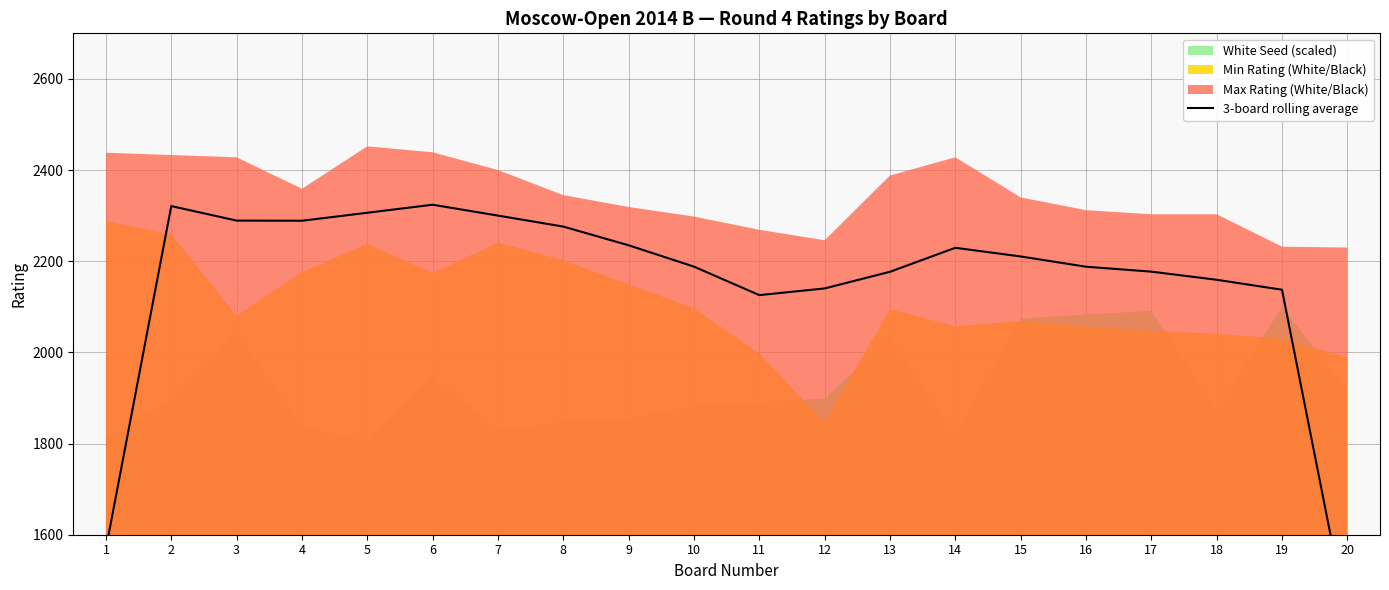

What is the minimum value shown in the chart?

1413.5